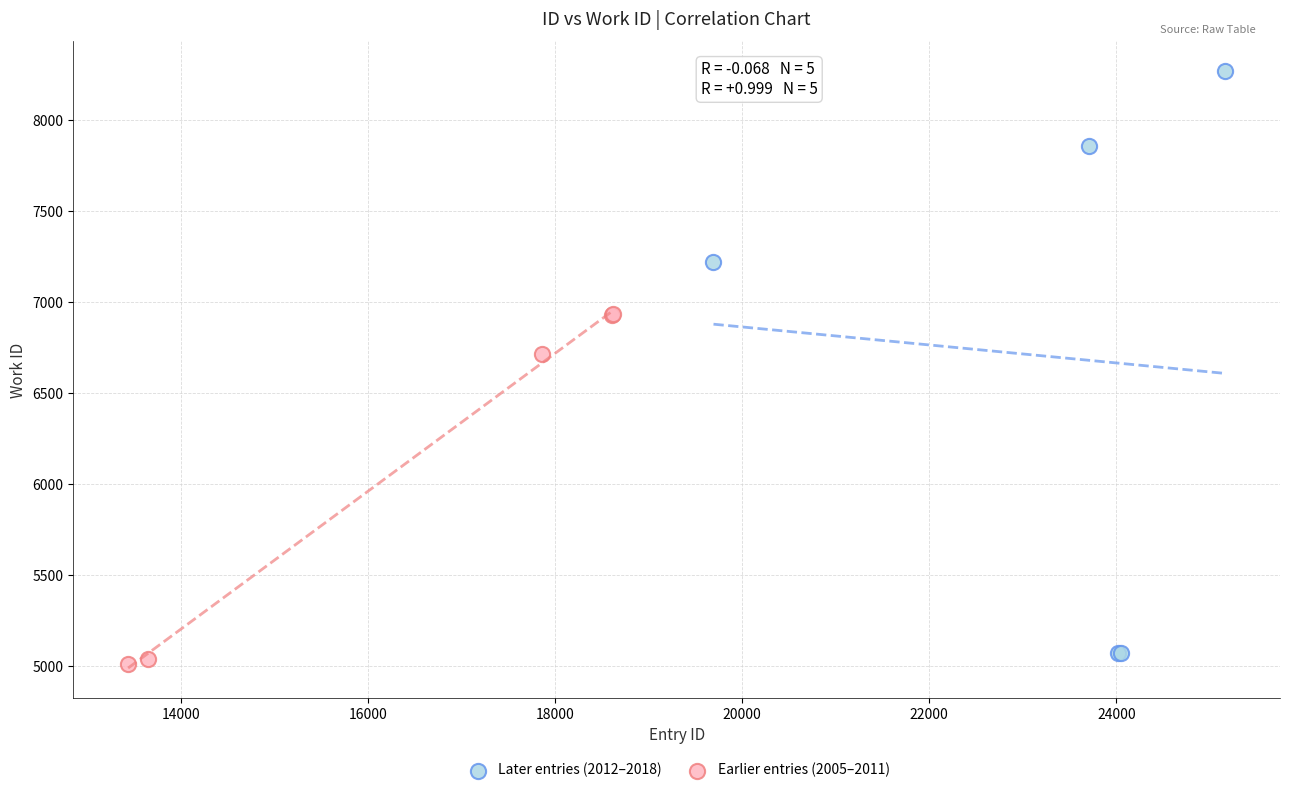

Which series contains the highest Y value?

Later entries (2012–2018)